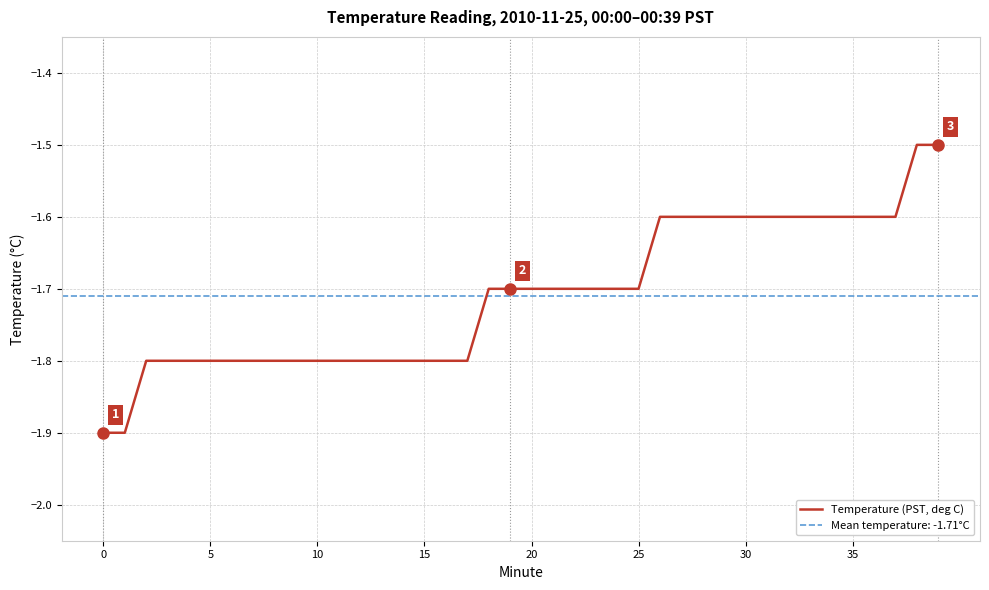

What is the difference between the values at 20 and 38?

0.2